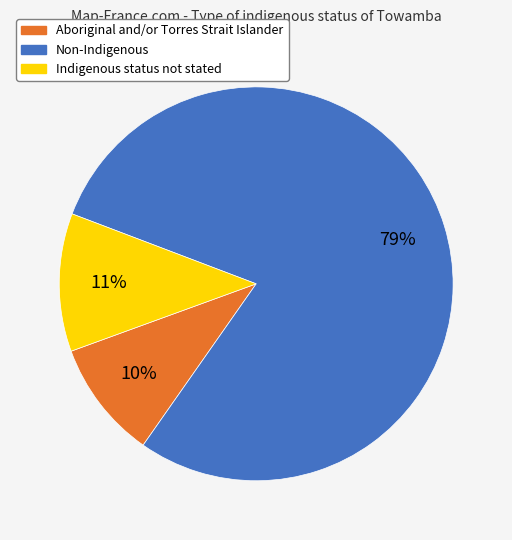

Is the sum of Indigenous status not stated and Aboriginal and/or Torres Strait Islander greater than half?

No